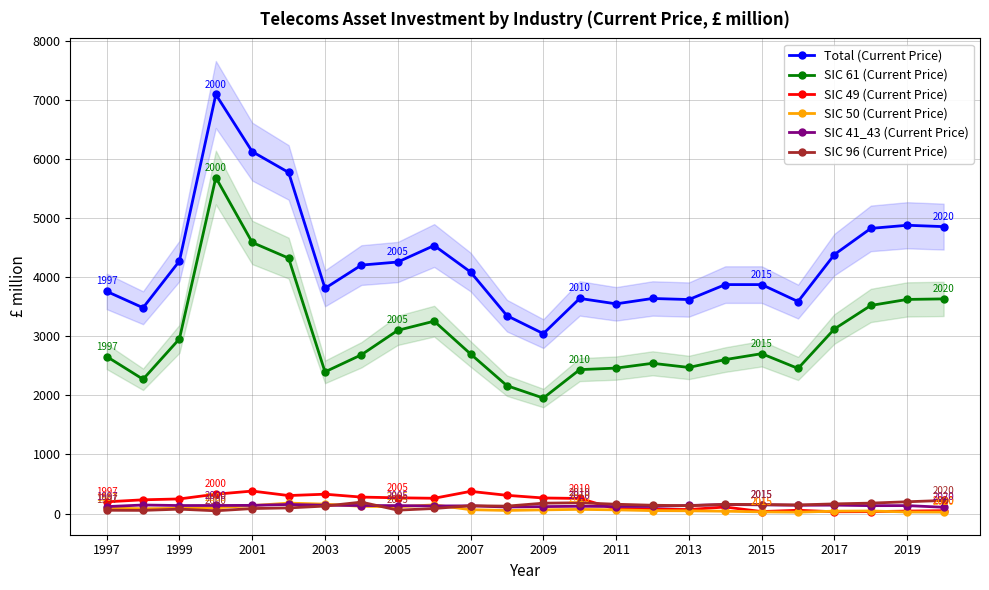

Does the chart display data point markers on the line(s)?

Yes